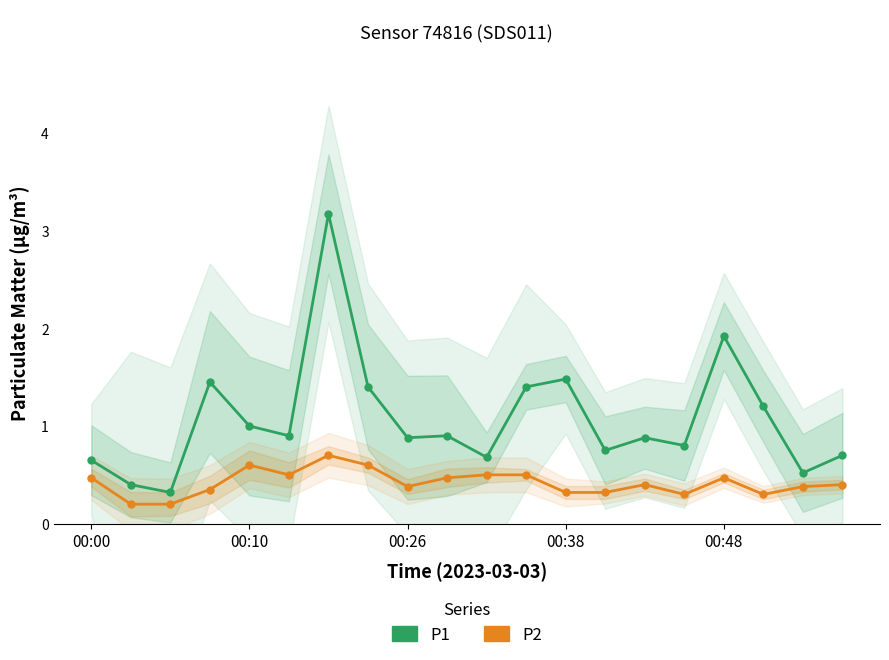

True or false: P2 and P1 intersect in this chart.

False